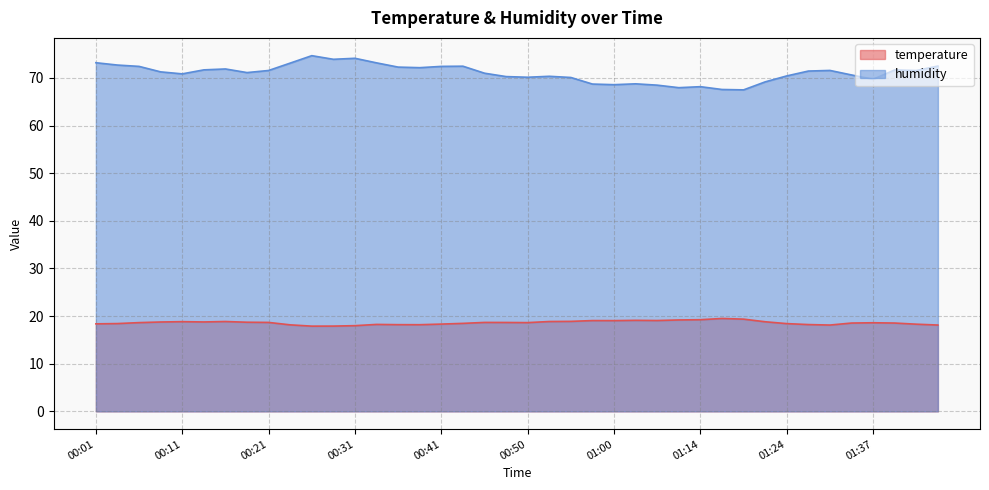

Between 01:41 and 00:01, which is larger?

00:01